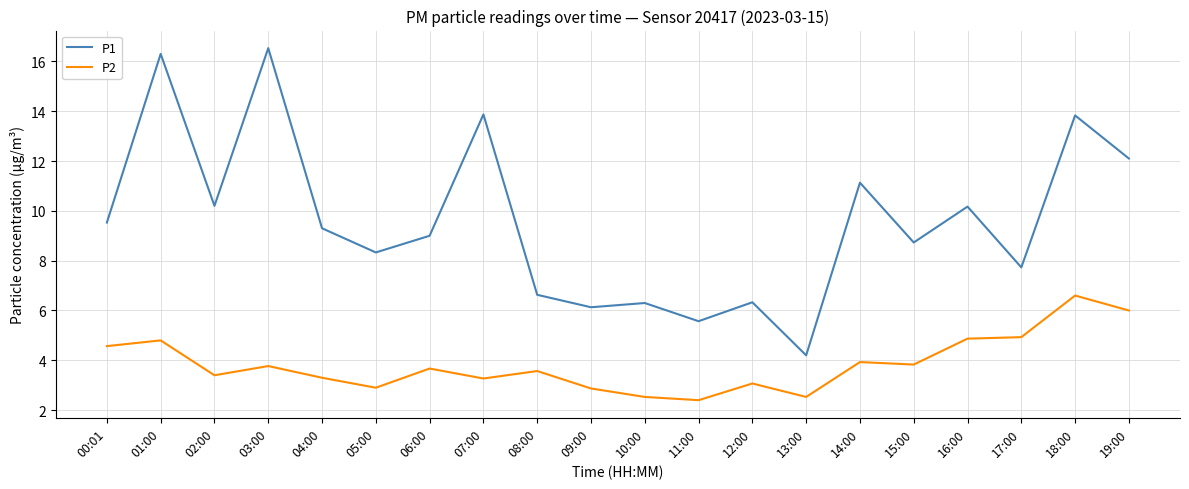

At 05:00, list the series in order from smallest to largest.

P2, P1